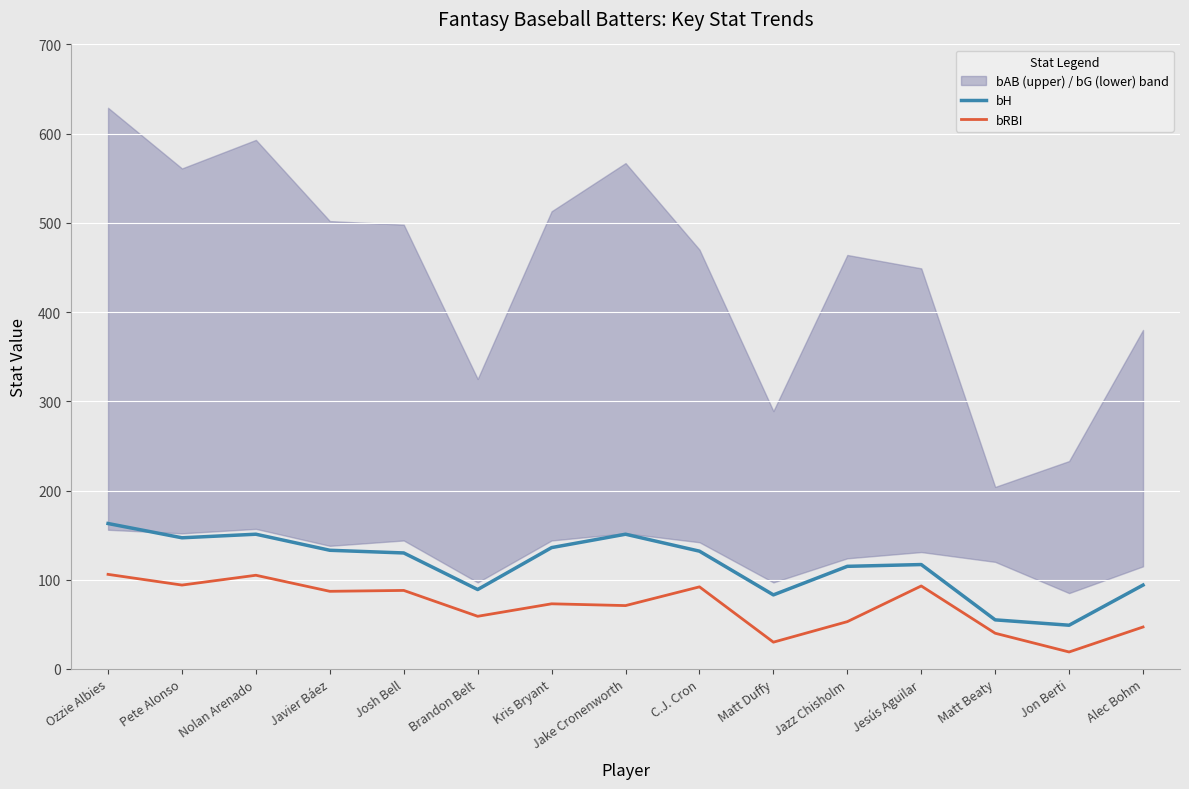

At which label does bRBI first exceed 73?

Ozzie Albies